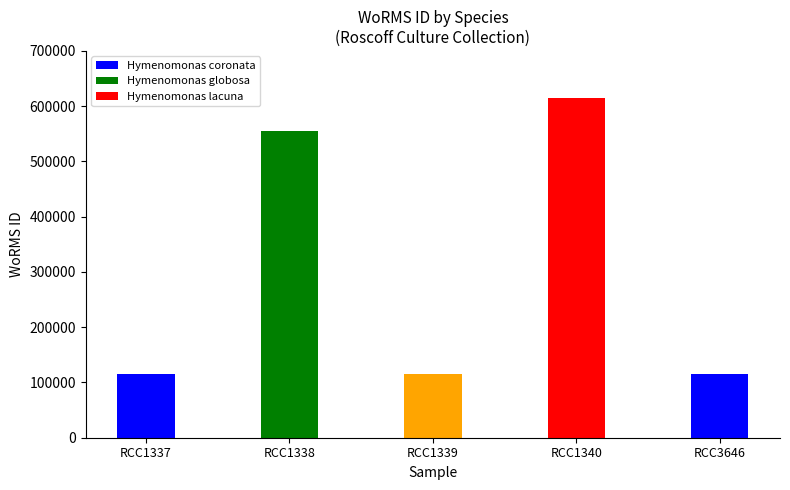

Which label corresponds to the largest value in the chart?

Hymenomonas lacuna (RCC1340)